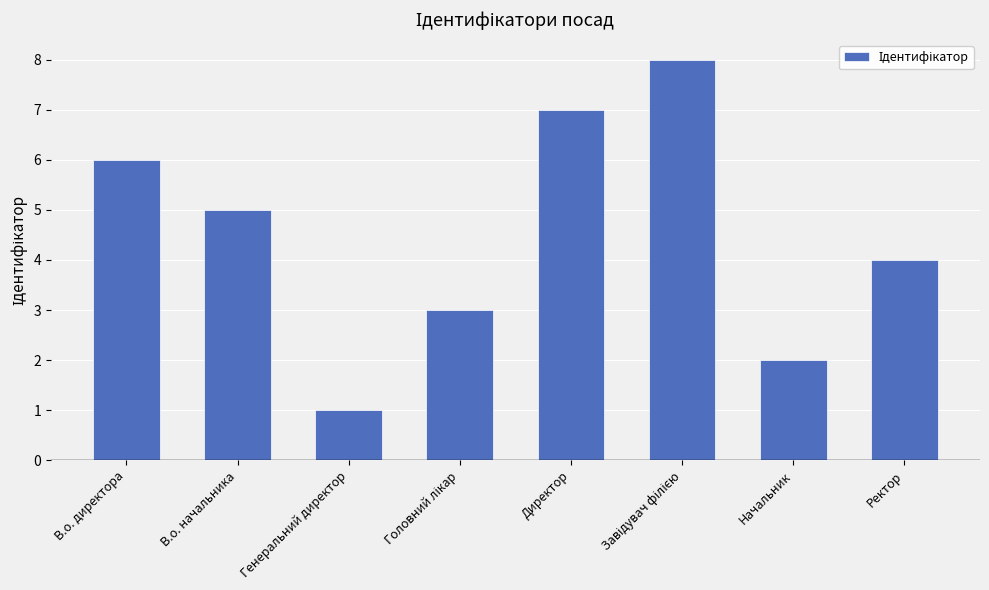

The chart shows a value of 2 at Директор. True or false?

False